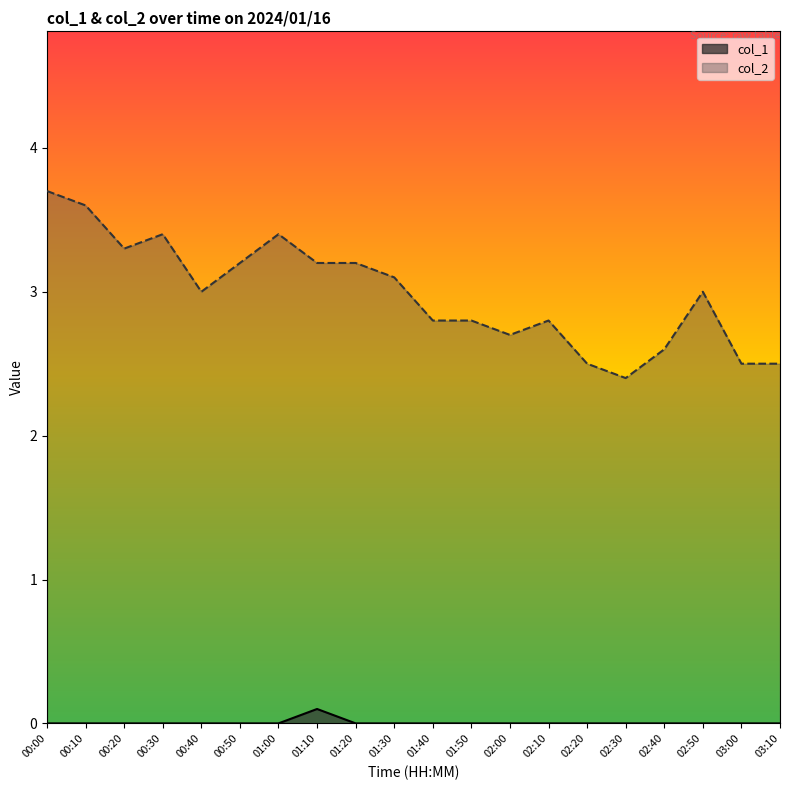

True or false: the data has more than 1 interior local peaks.

False